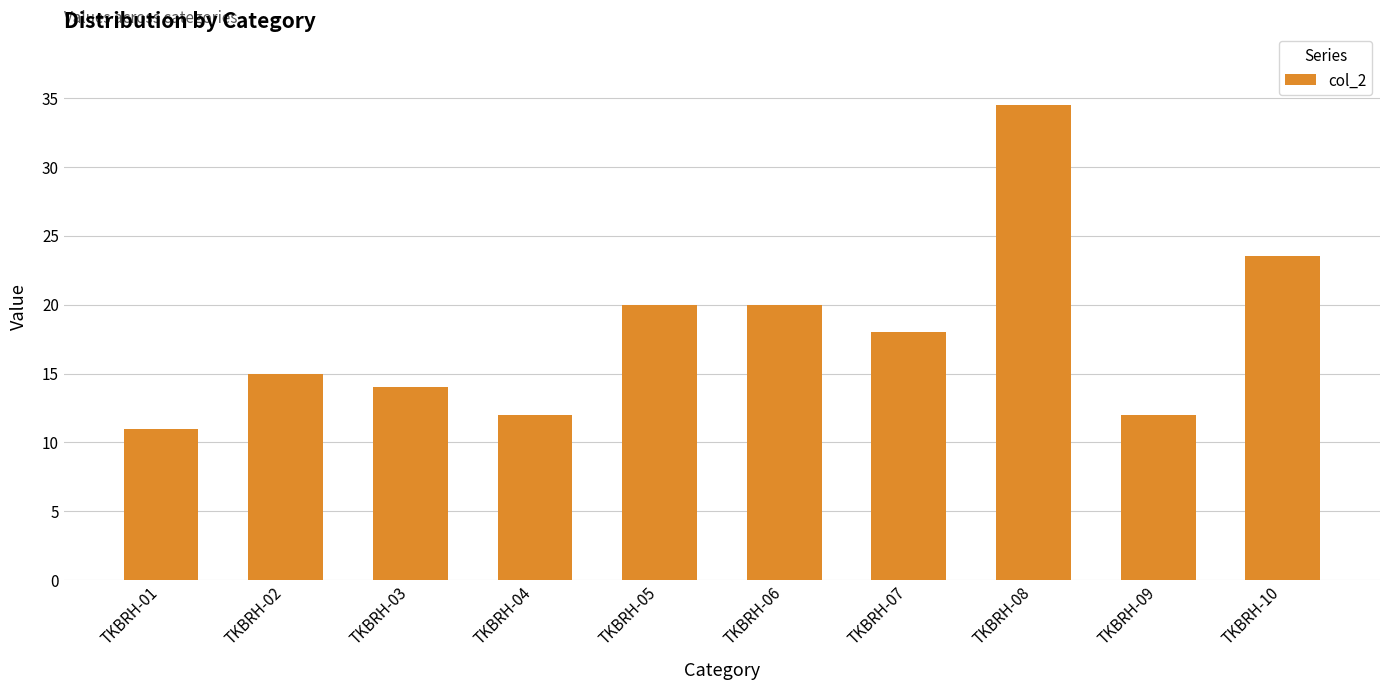

What is the difference between the maximum and second lowest values?

22.5